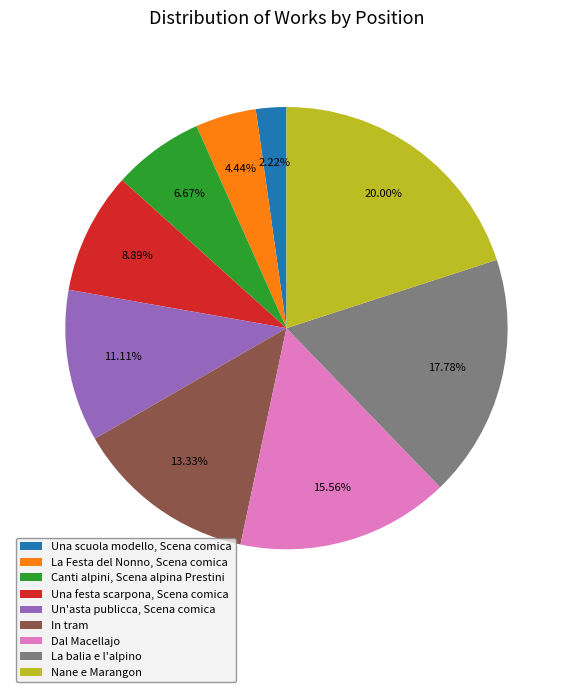

The Una festa scarpona, Scena comica slice represents 9% of the pie. True or false?

True